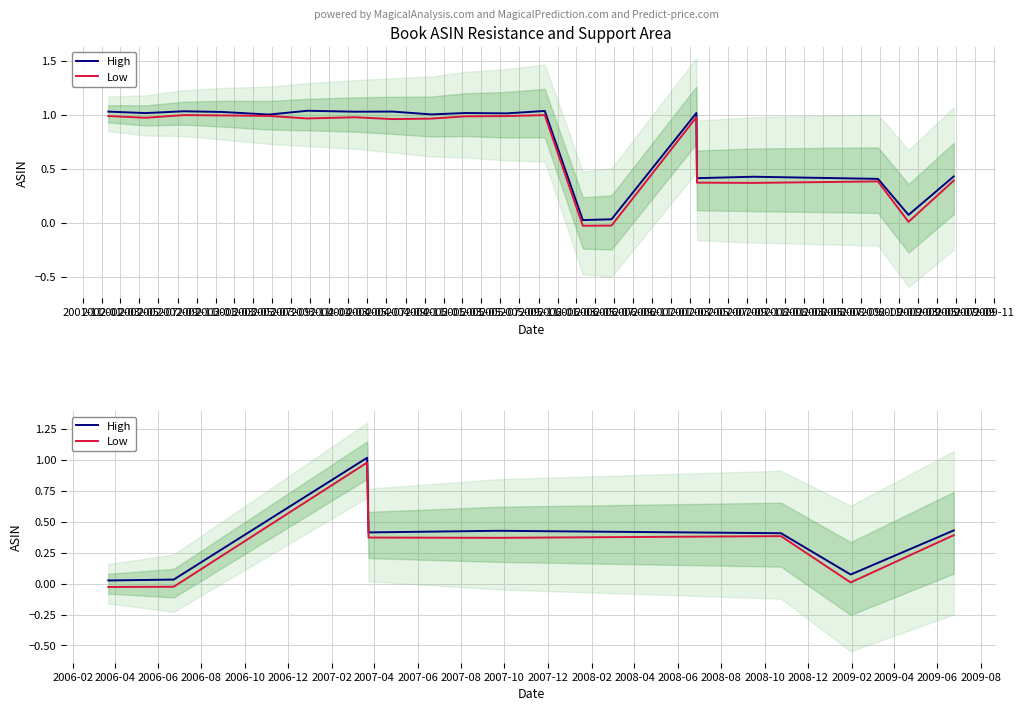

True or false: Low and High intersect in this chart.

False